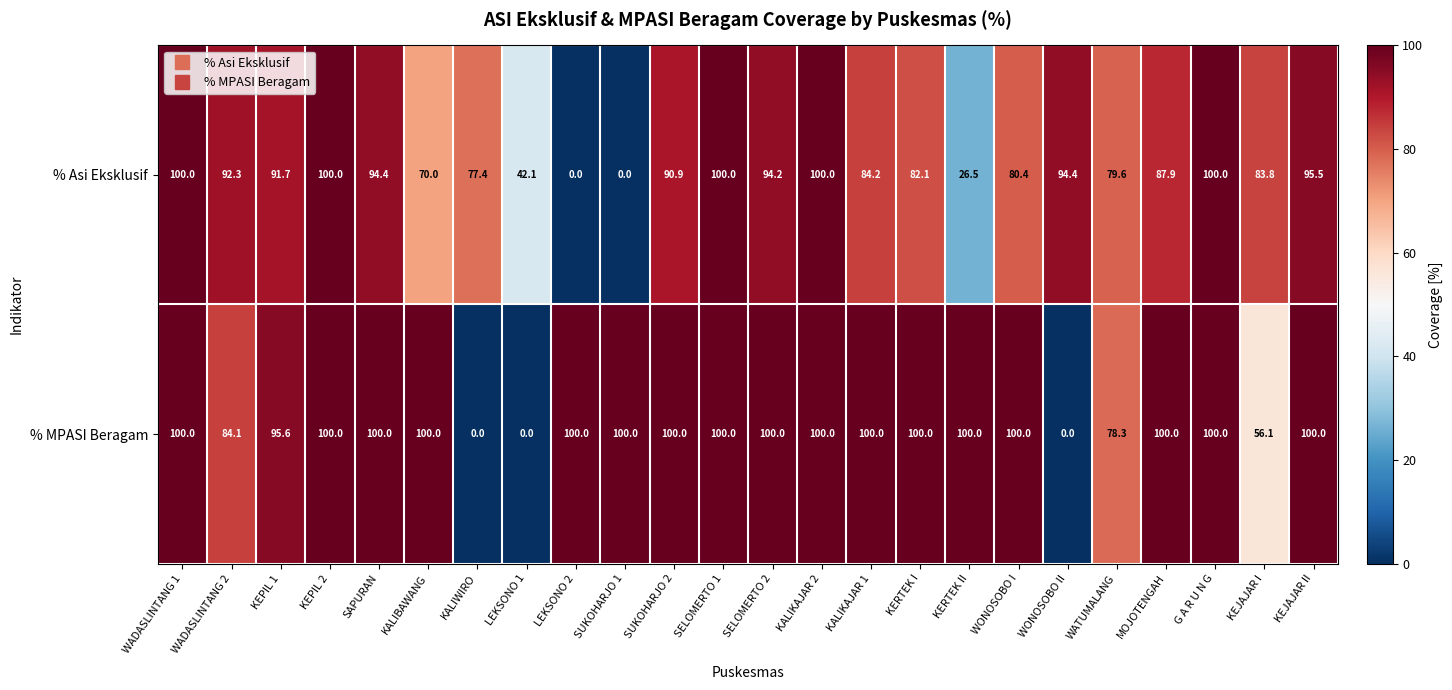

What is the total value across all series at SAPURAN?

194.4